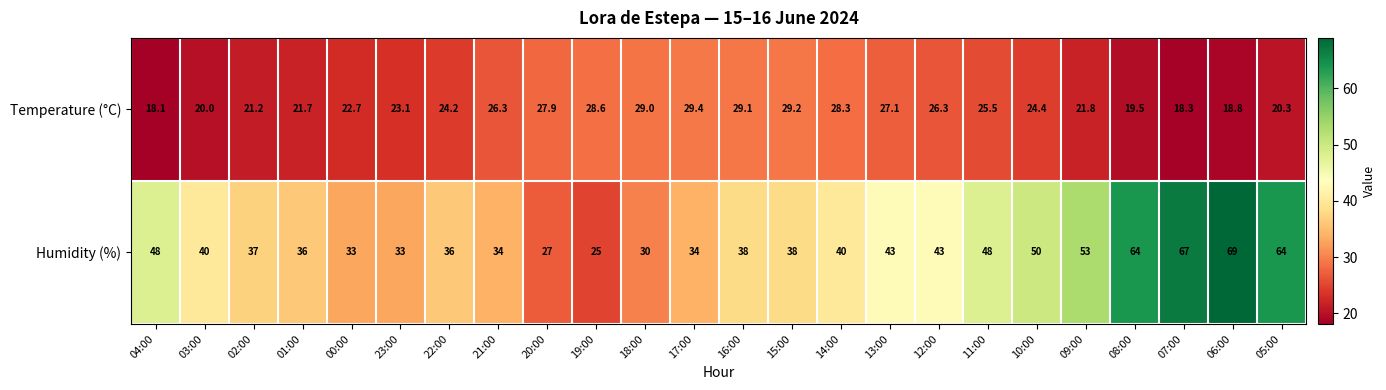

Where does the Humidity (%) series first go above 40?

04:00